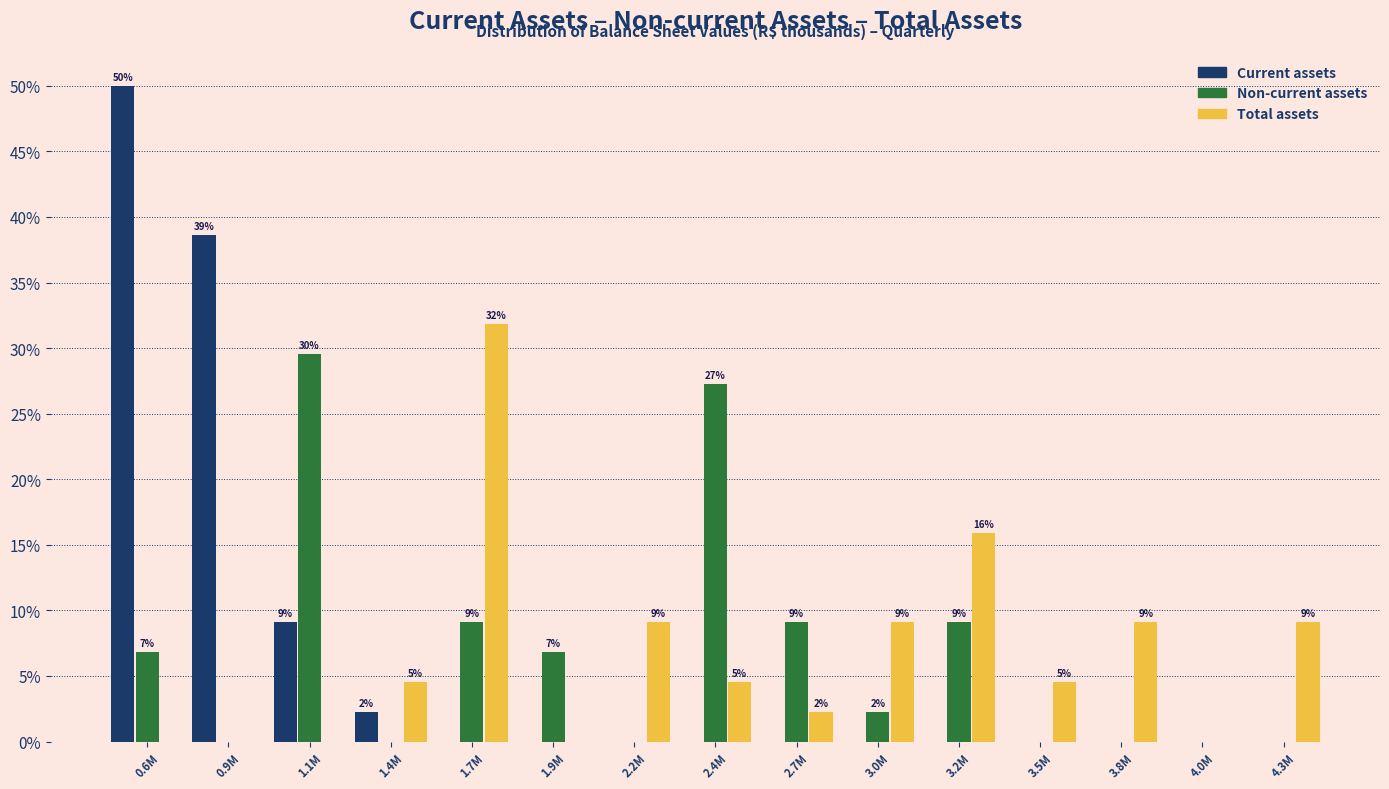

What is the sum of all Total assets values?

100.0